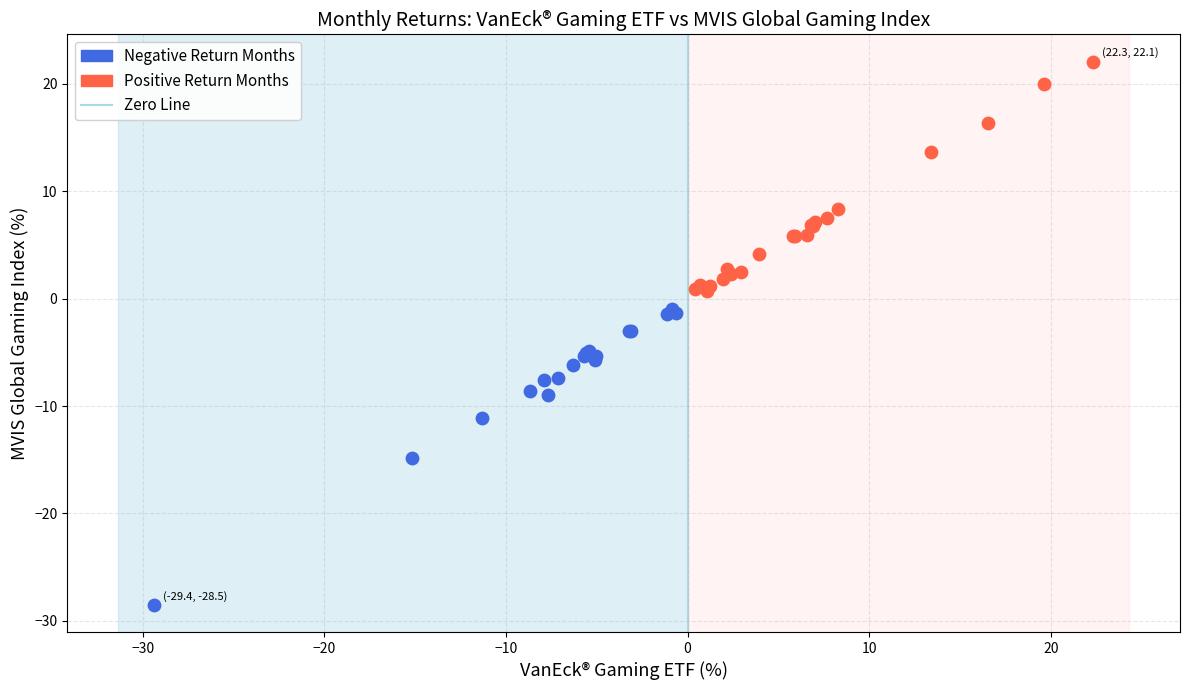

Which series contains the highest Y value?

Positive Return Months